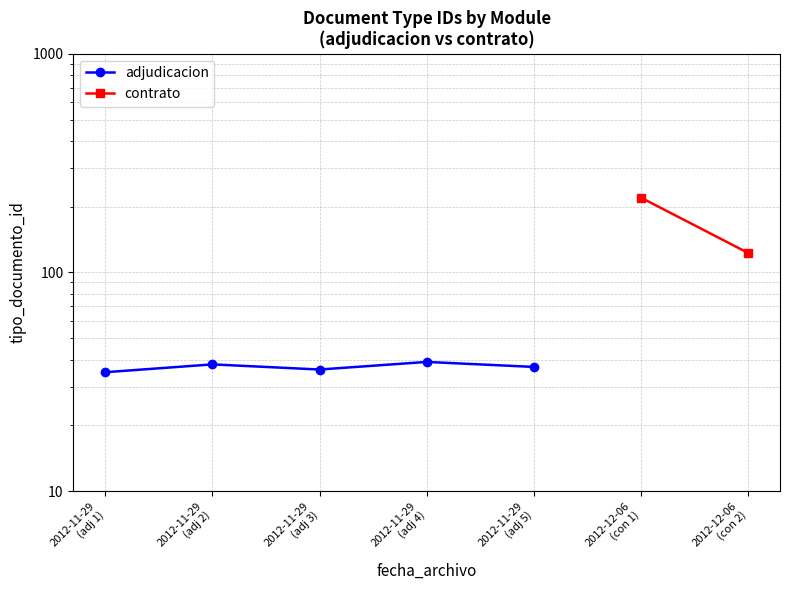

List the labels in order of value, largest first.

2012-11-29
(adj 4), 2012-11-29
(adj 2), 2012-11-29
(adj 5), 2012-11-29
(adj 3), 2012-11-29
(adj 1)